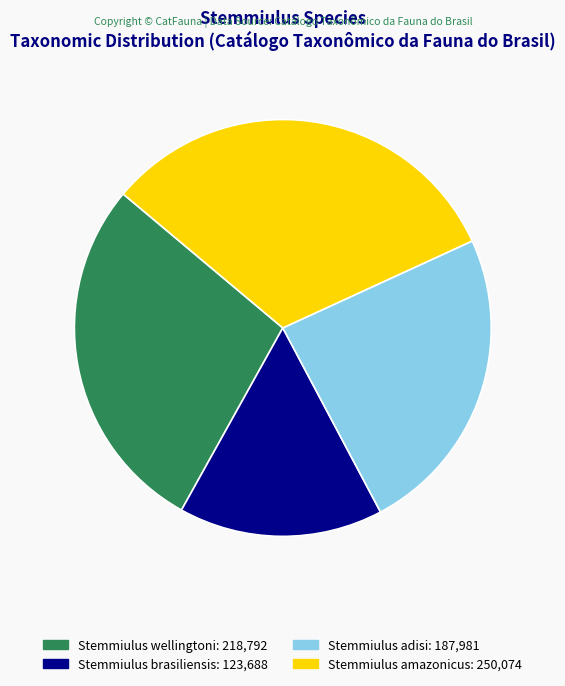

How many slices are in this pie chart?

4